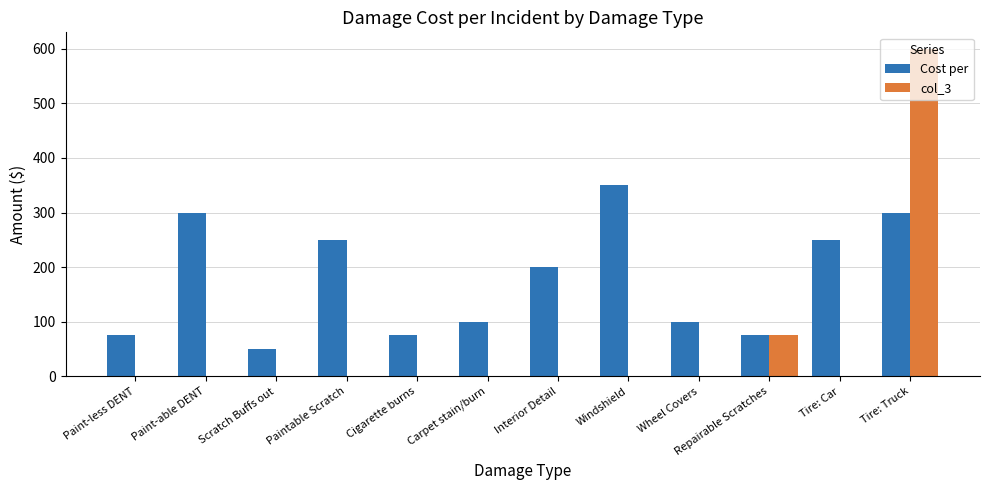

Which category has the highest value in the Cost per series?

Windshield